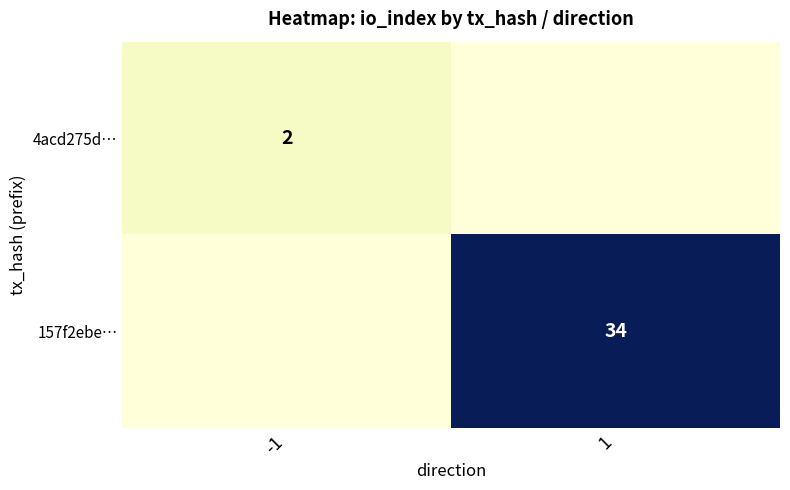

True or false: 157f2ebe… has a value of 34 at 1.

True